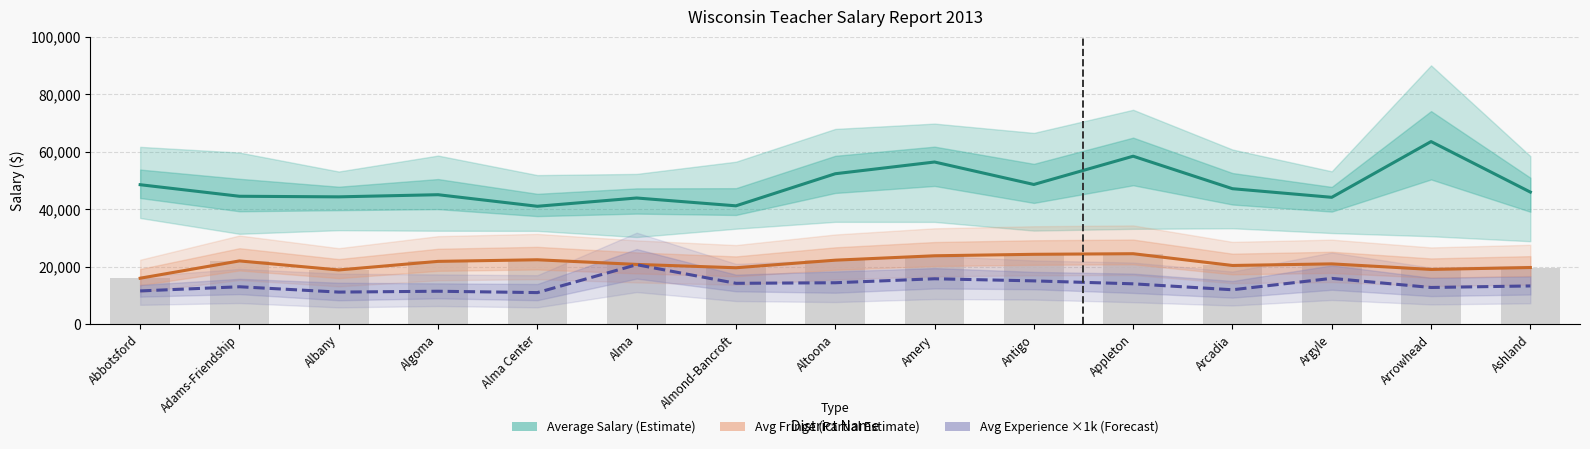

At how many categories does at least one series exceed 14318?

15